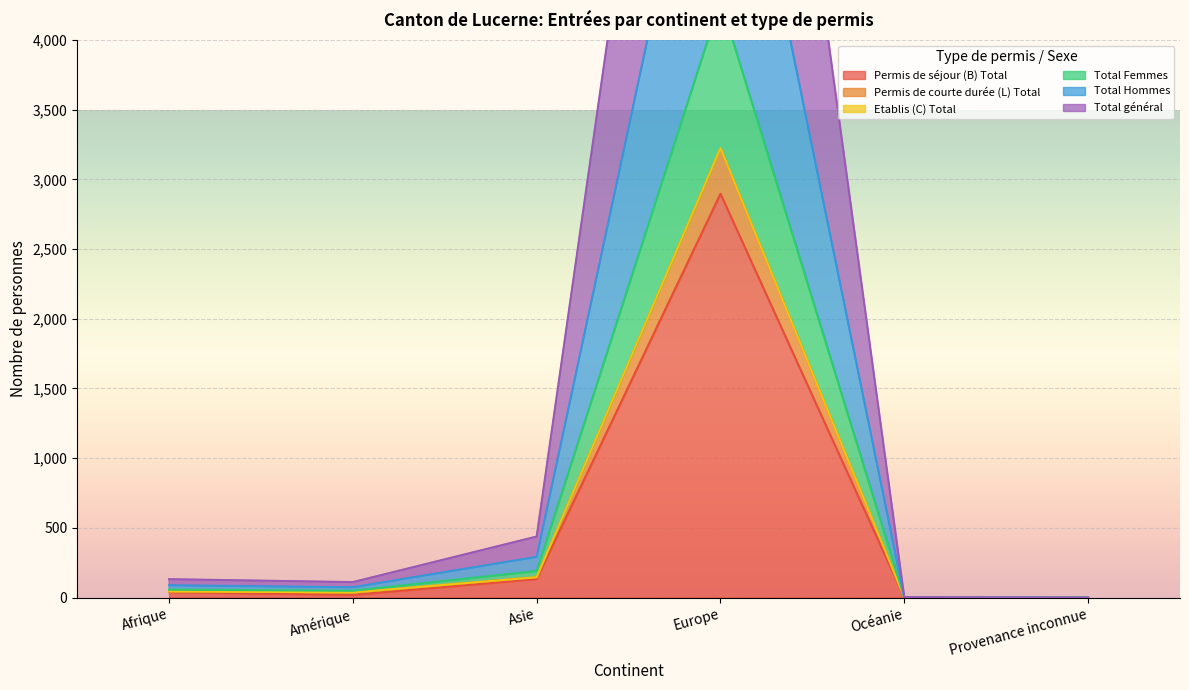

Which series has the widest spread of values?

Total général